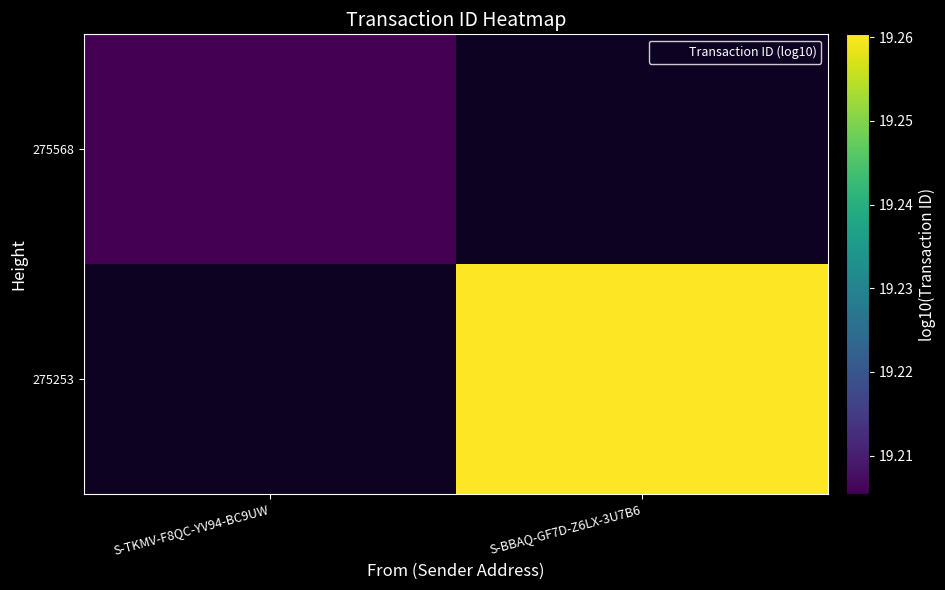

Read the 275253 value at S-BBAQ-GF7D-Z6LX-3U7B6.

19.3